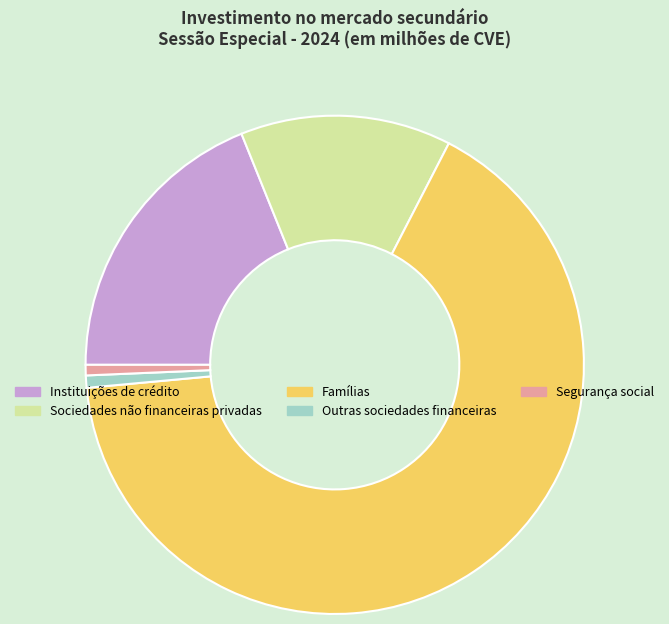

Which has a higher value, Famílias or Outras sociedades financeiras?

Famílias